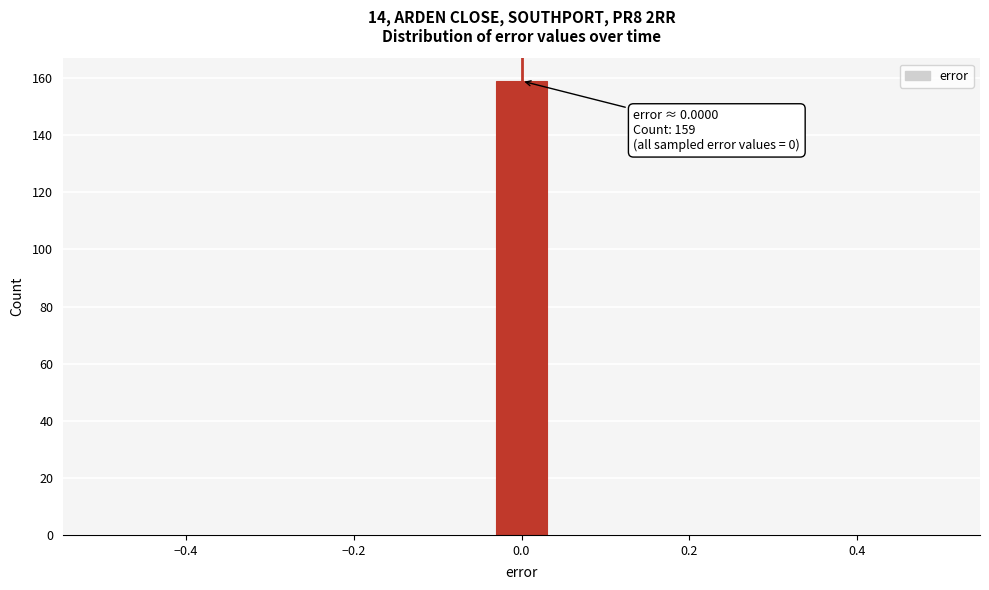

Read against the x-axis, roughly where is the centre of the tallest bar?

0.00